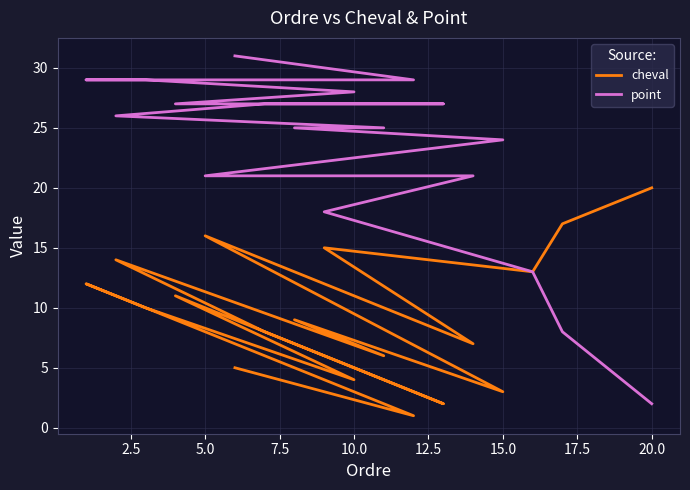

Reading left to right, transcribe all the data shown in this chart.

cheval: 5	1	12	10	4	11	2	8	14	6	9	3	16	7	15	13	17	18	19	20
point: 31	29	29	29	28	27	27	27	26	25	25	24	21	21	18	13	8	6	4	2